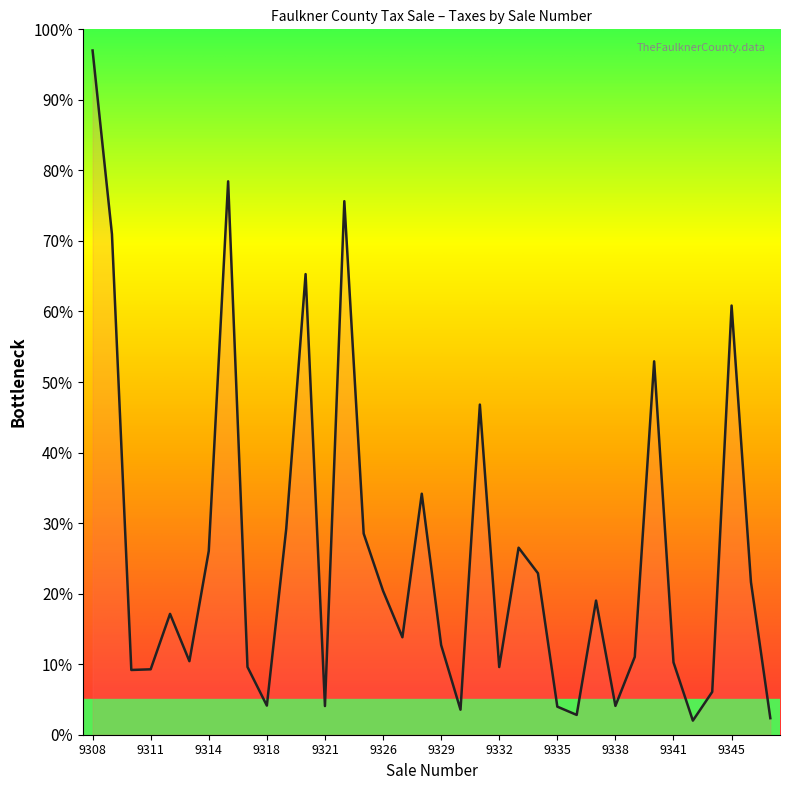

What is the difference between the maximum and minimum values?

95.0